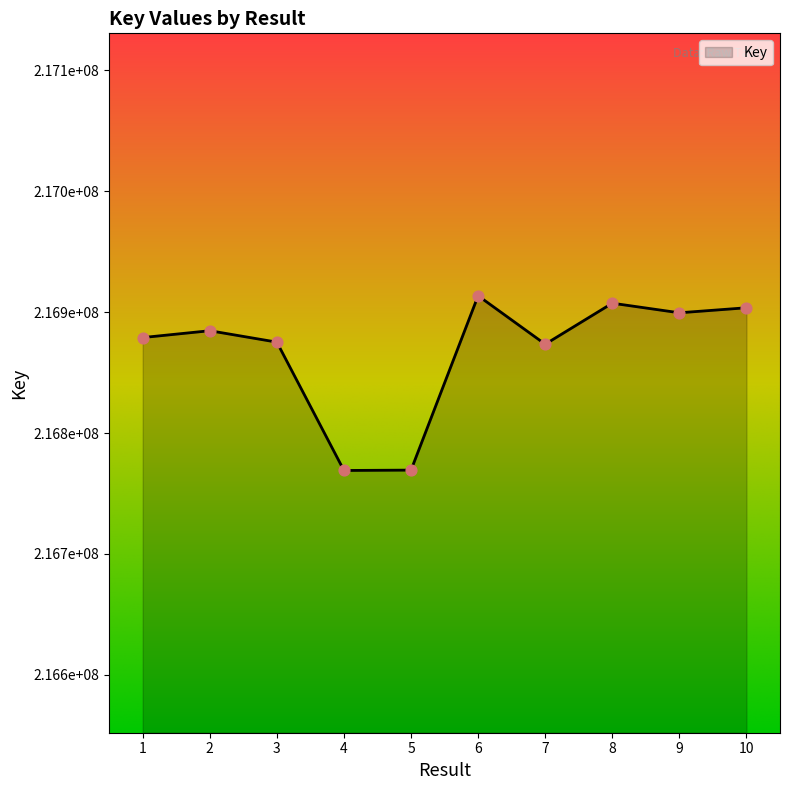

What is the ratio of the value at 4 to the value at 2?

1.0